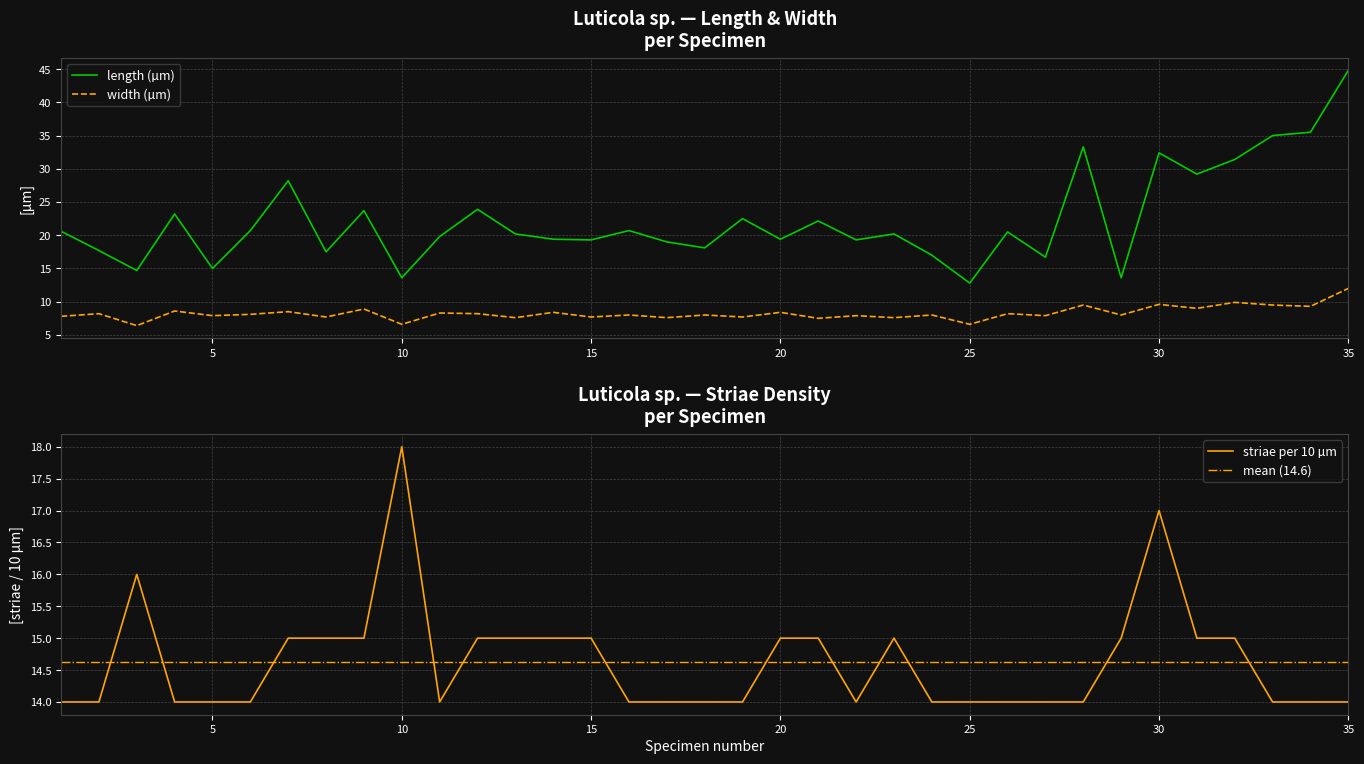

Reading right to left, extract all data points from this chart.

length (µm): 44.8	35.5	35.0	31.4	29.2	32.4	13.6	33.3	16.7	20.5	12.8	17.0	20.2	19.3	22.1	19.4	22.5	18.1	19.0	20.7	19.3	19.4	20.2	23.9	19.8	13.6	23.7	17.5	28.2	20.7	15.0	23.2	14.7	17.7	20.6
width (µm): 12.0	9.3	9.5	9.9	9.0	9.6	8.0	9.5	7.9	8.2	6.6	8.0	7.6	7.9	7.5	8.4	7.7	8.0	7.6	8.0	7.7	8.4	7.6	8.2	8.3	6.6	8.9	7.7	8.5	8.1	7.9	8.6	6.4	8.2	7.8
striae per 10 µm: 14.0	14.0	14.0	15.0	15.0	17.0	15.0	14.0	14.0	14.0	14.0	14.0	15.0	14.0	15.0	15.0	14.0	14.0	14.0	14.0	15.0	15.0	15.0	15.0	14.0	18.0	15.0	15.0	15.0	14.0	14.0	14.0	16.0	14.0	14.0